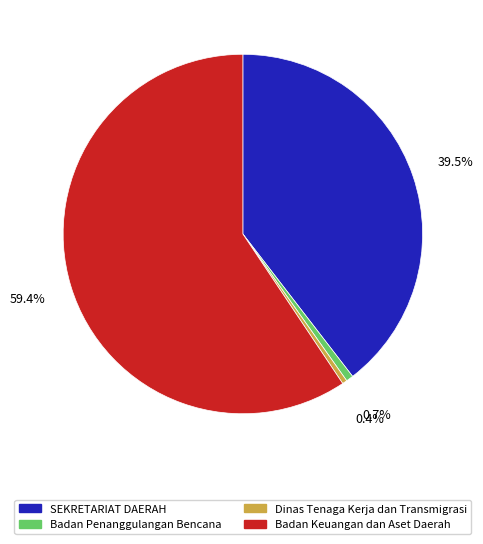

How many segments does this pie chart have?

4